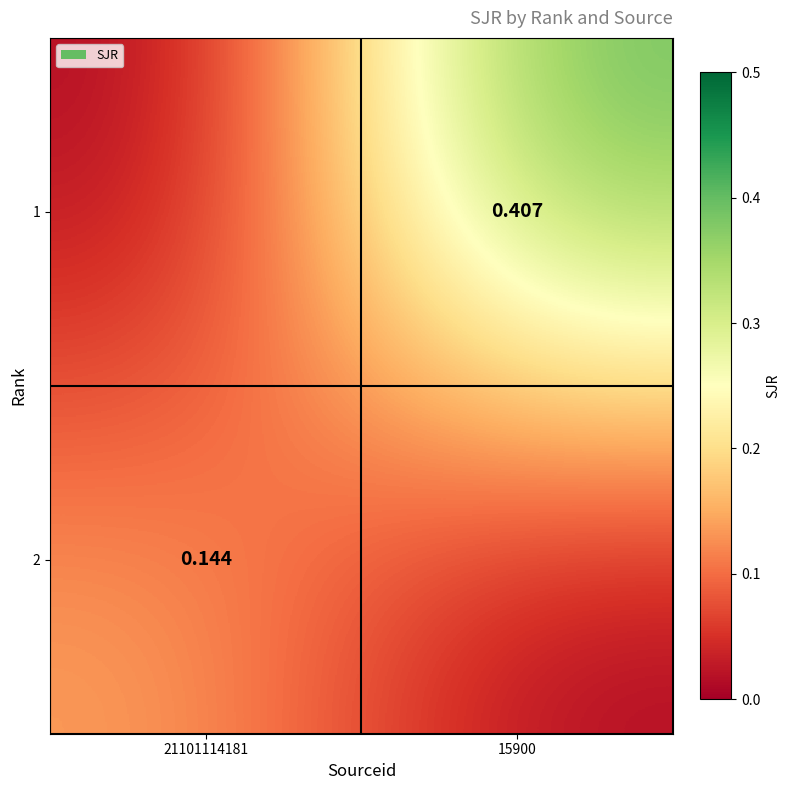

What is the total value across all series at 21101114181?

0.1